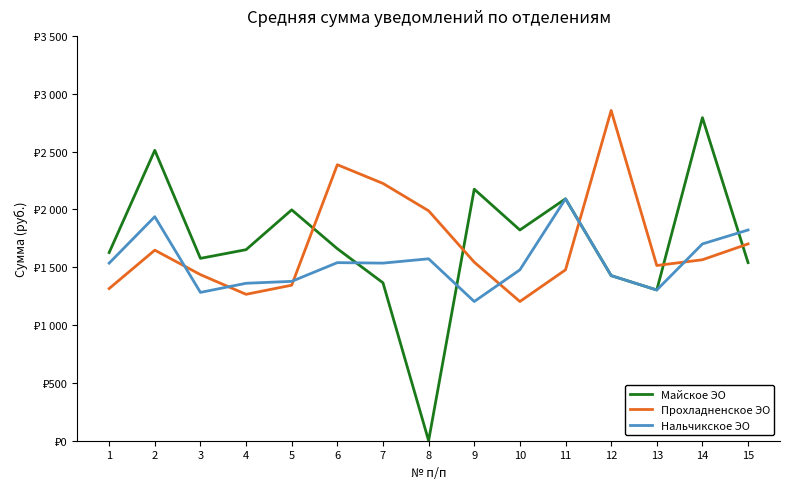

What is the value of the Майское ЭО point at the 10th from the left?

1821.8